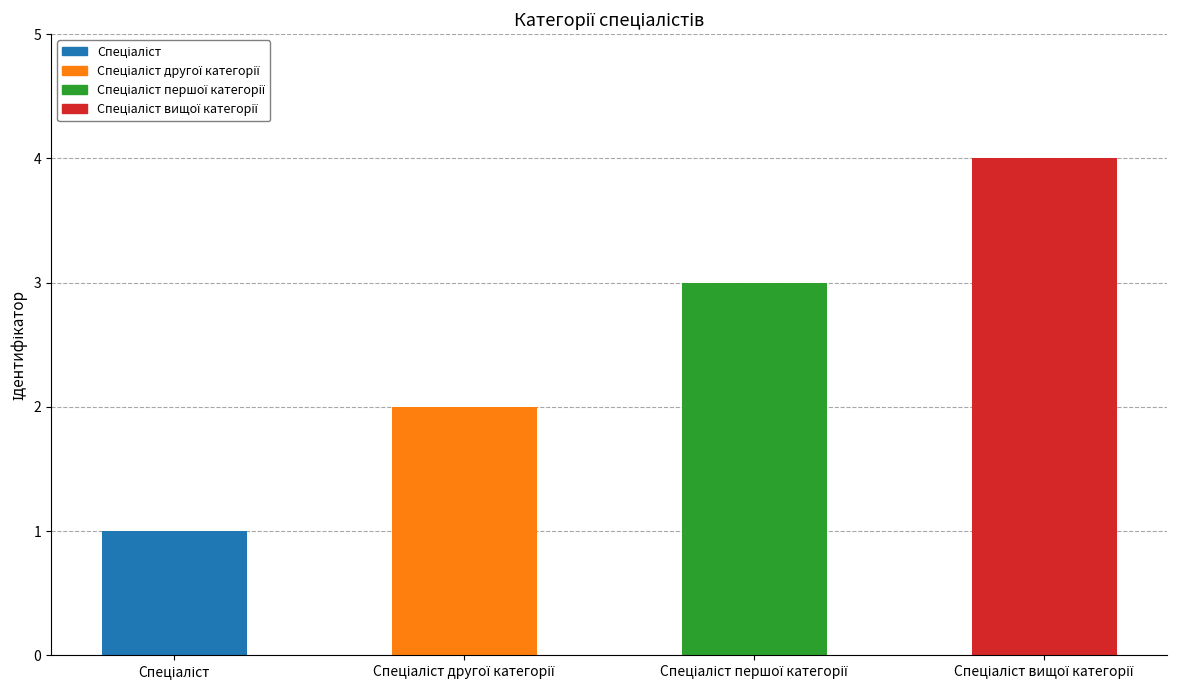

What is the difference between the maximum and minimum values?

3